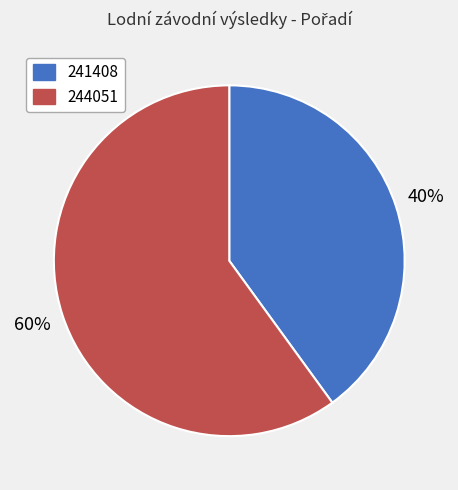

Approximately how many times larger is the value at 241408 compared to 244051?

0.7